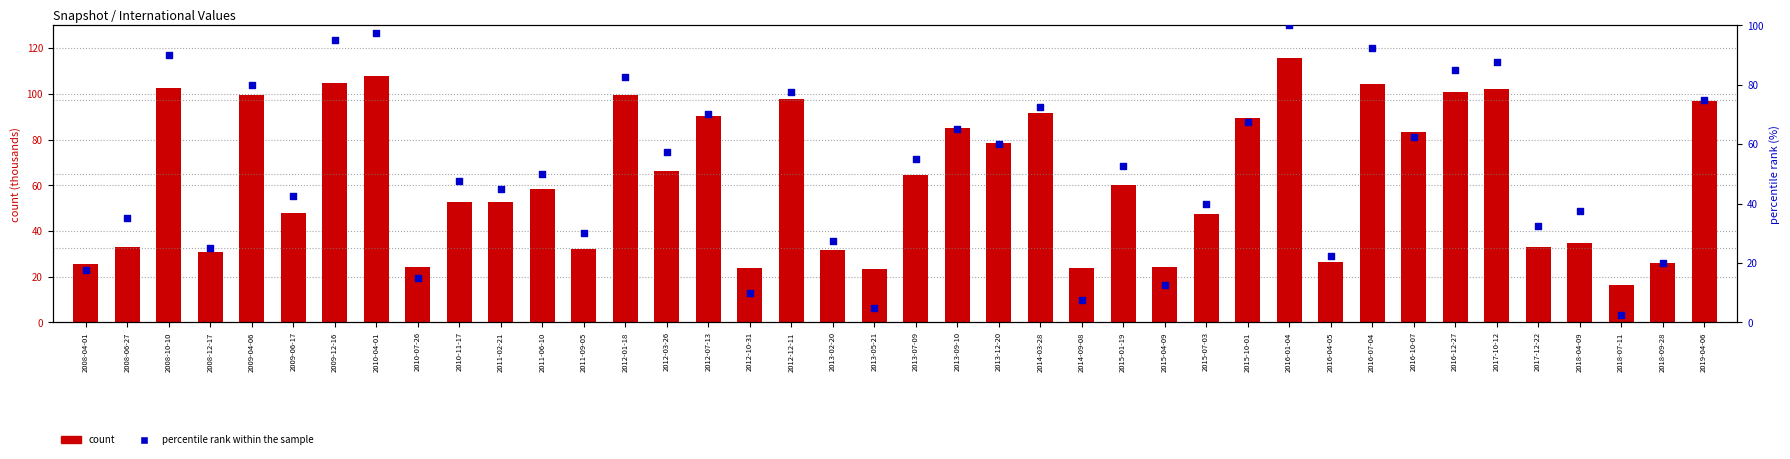

Which series contains the highest Y value?

count